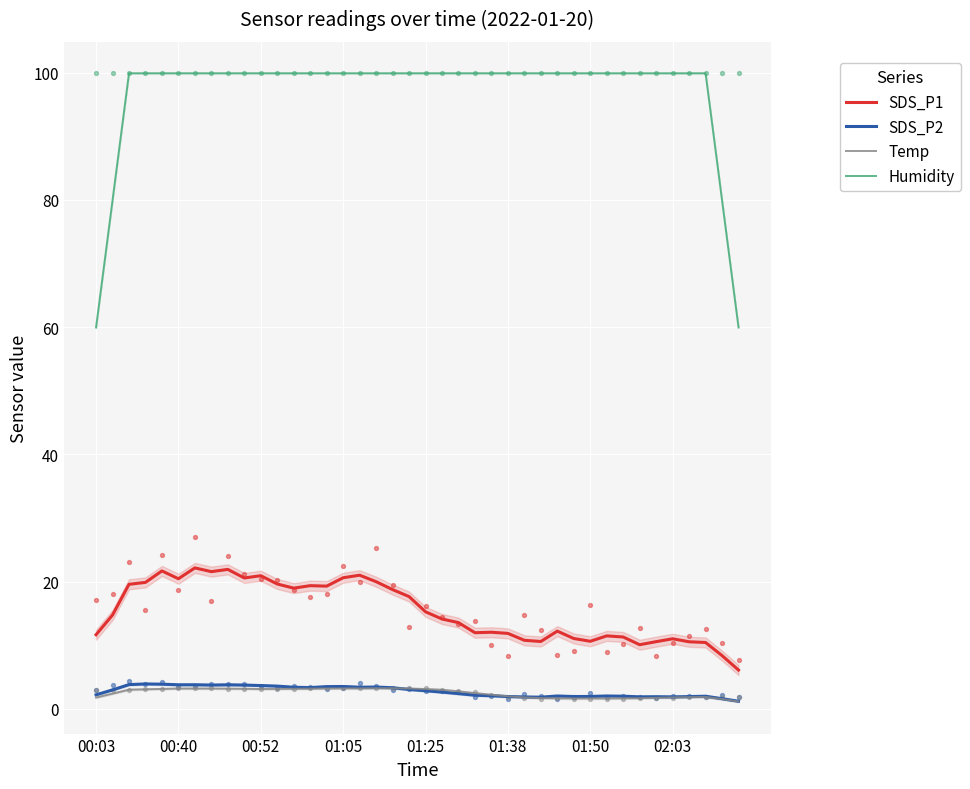

What are all the series names shown in the legend?

SDS_P1, SDS_P2, Temp, Humidity